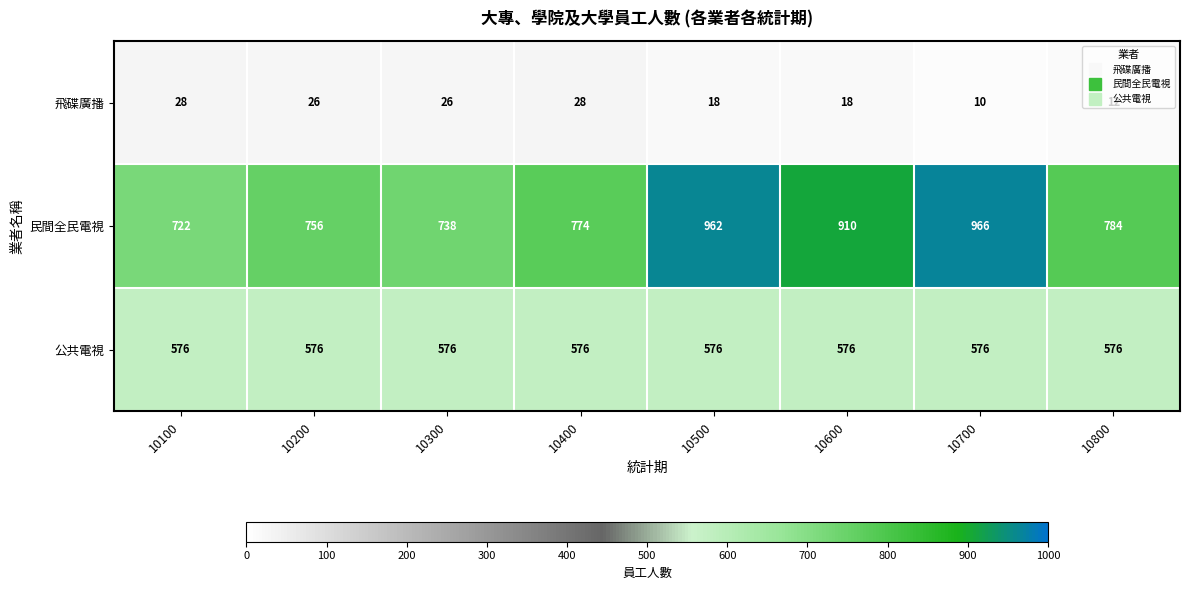

What value does the 民間全民電視 series have at 10500?

962